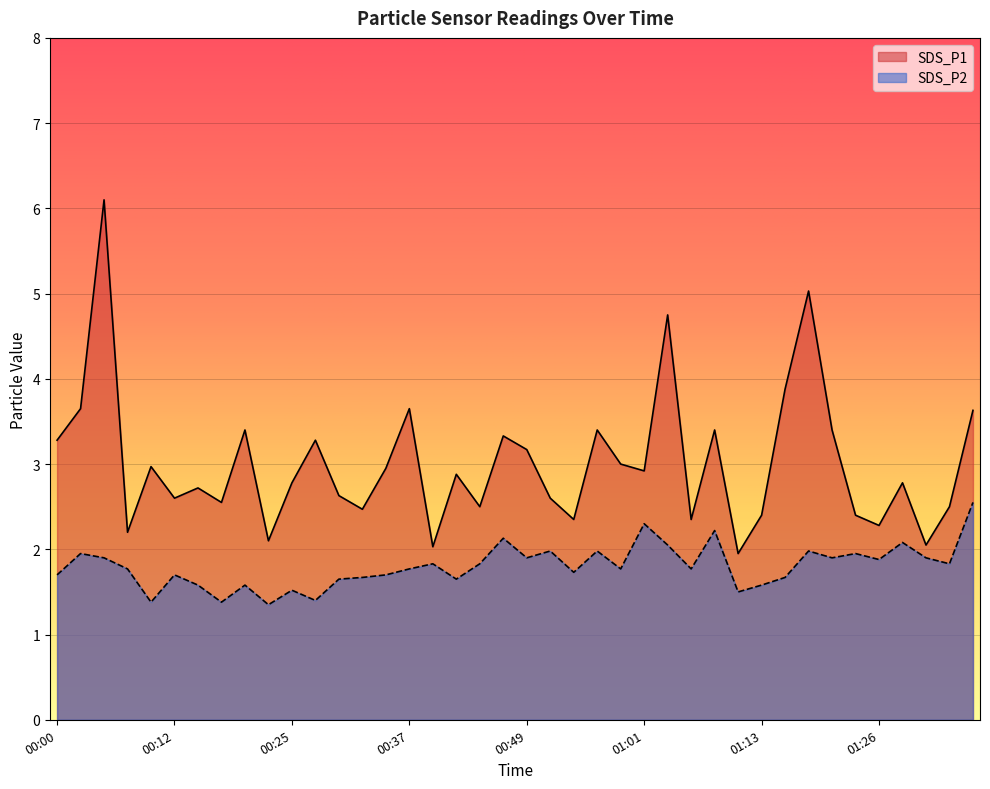

At which category does SDS_P2 reach its first local peak?

00:03